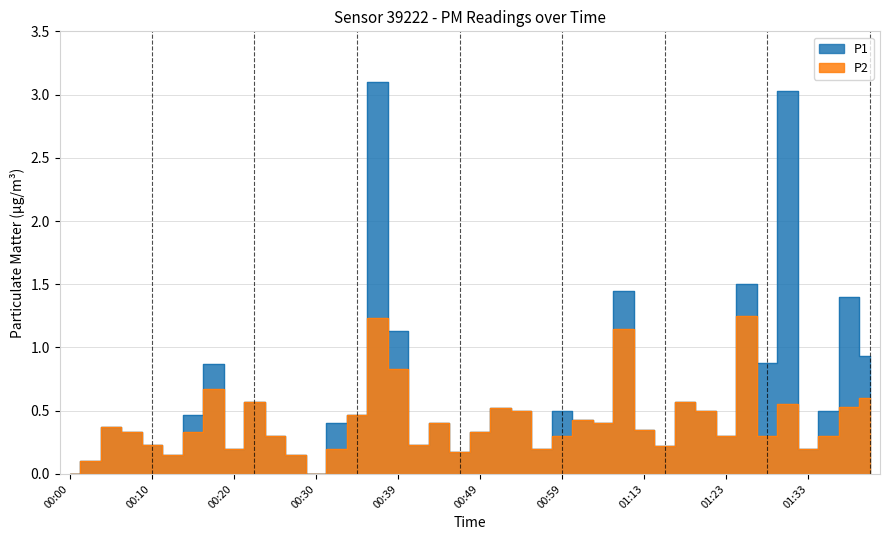

Where is P2 nearest to the value 0?

00:00